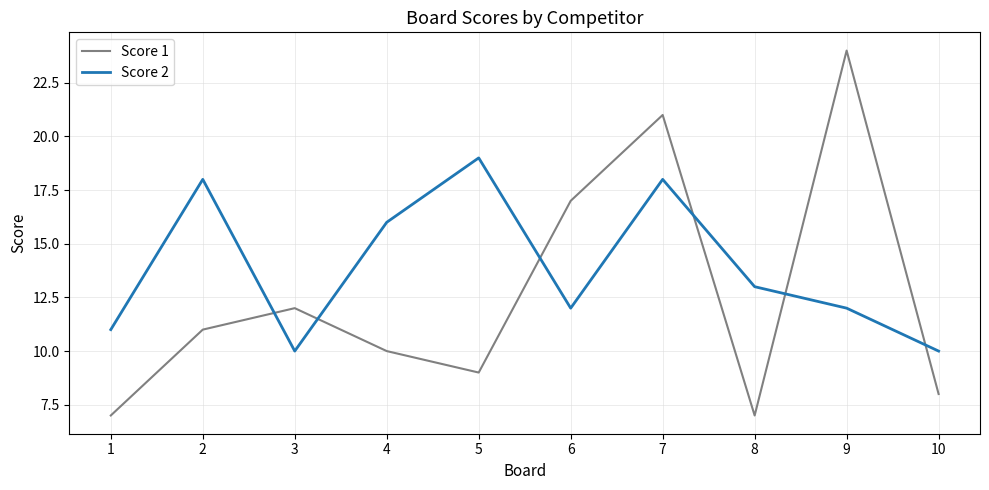

Reading left to right, extract all data points from this chart.

Score 1: 7	11	12	10	9	17	21	7	24	8
Score 2: 11	18	10	16	19	12	18	13	12	10